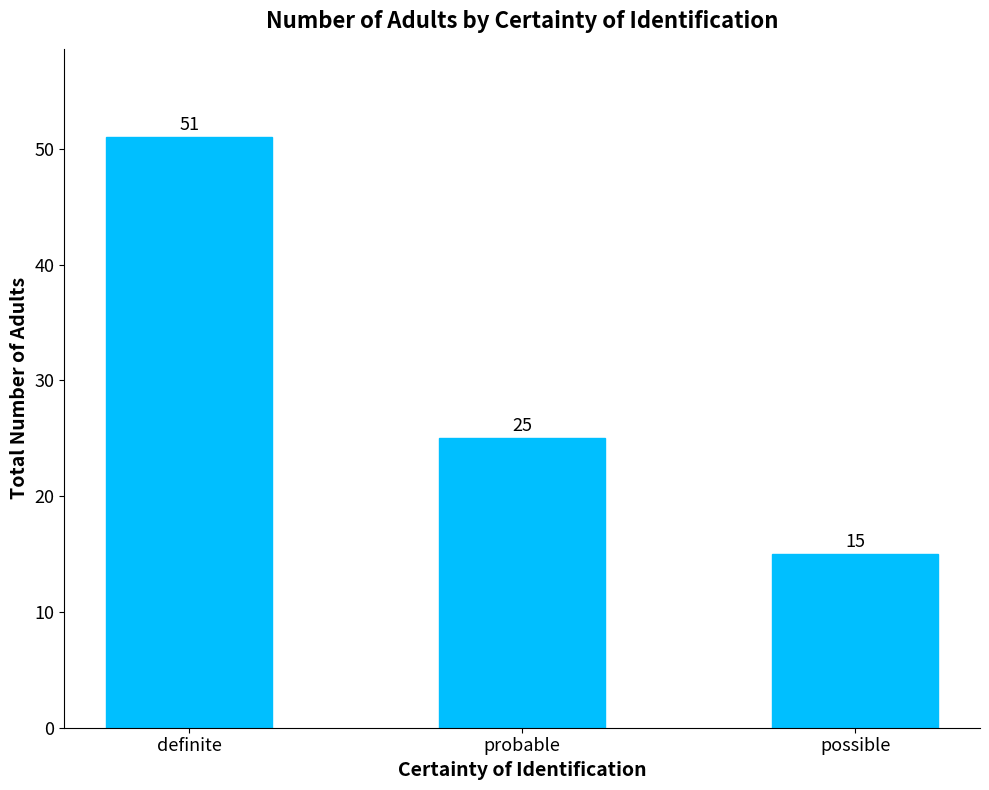

The value at definite is 51. True or false?

True